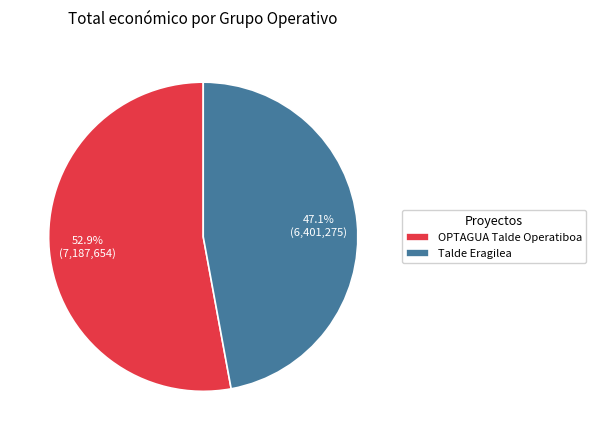

Is there a majority slice in this chart?

Yes